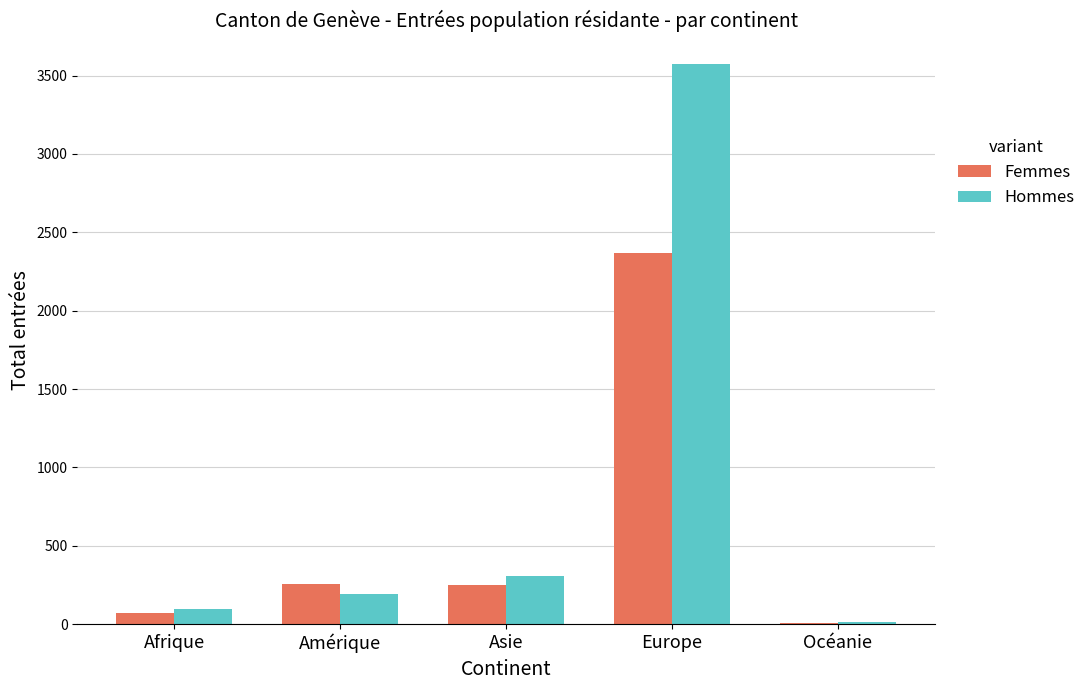

What is the highest value of the Femmes series?

2368